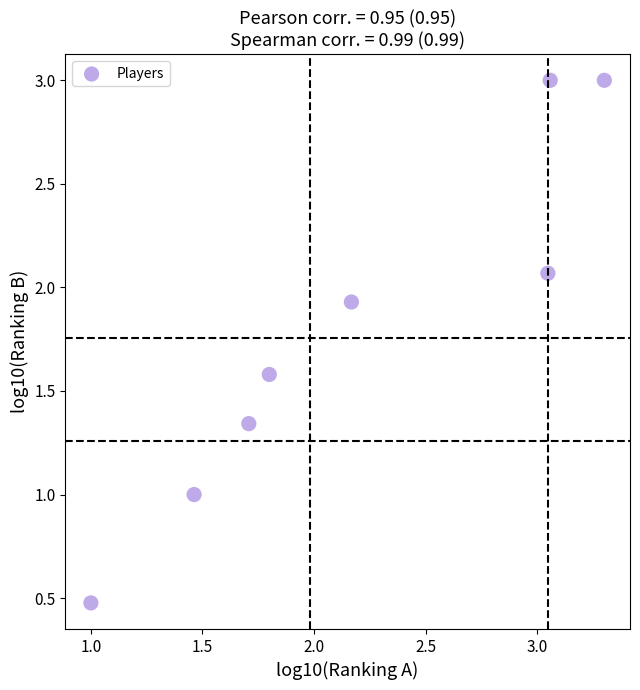

What is the average X value?

2.2